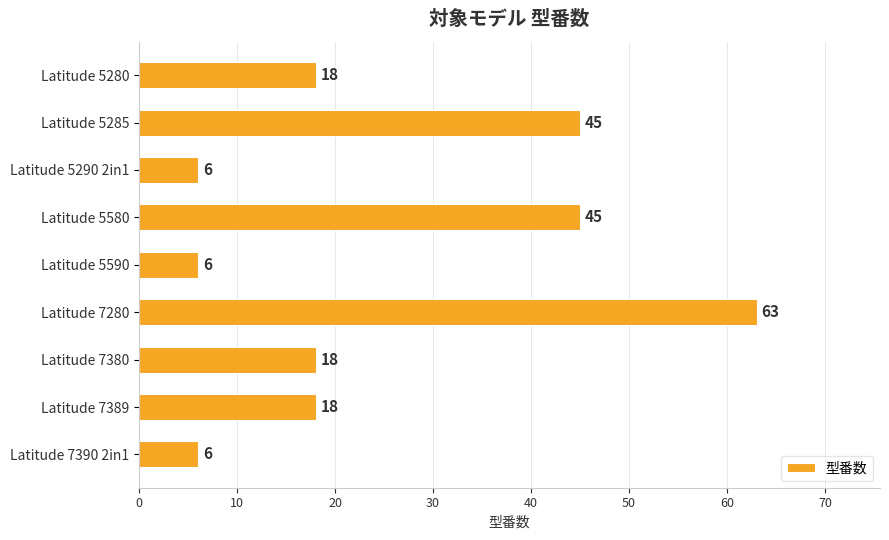

What is the greatest value displayed?

63